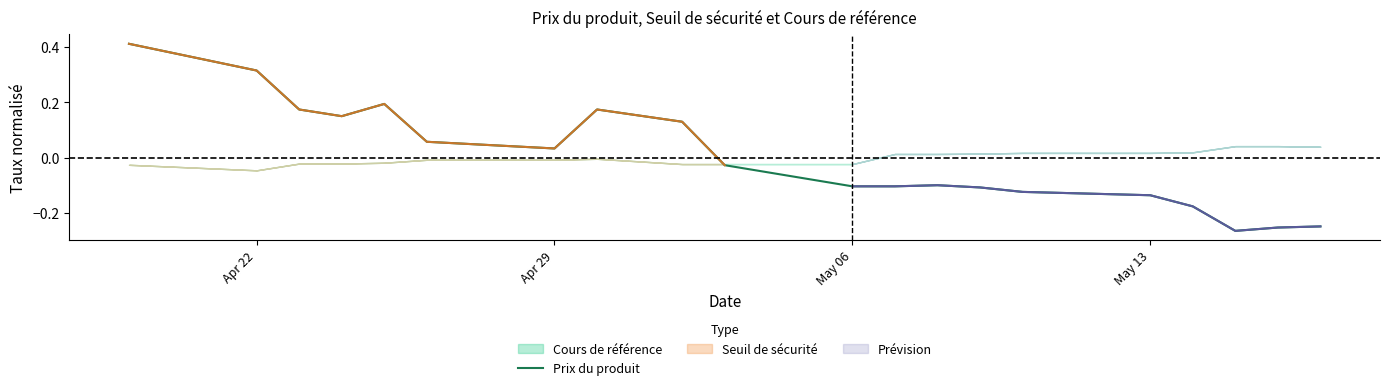

What position from the left is Apr 22?

1